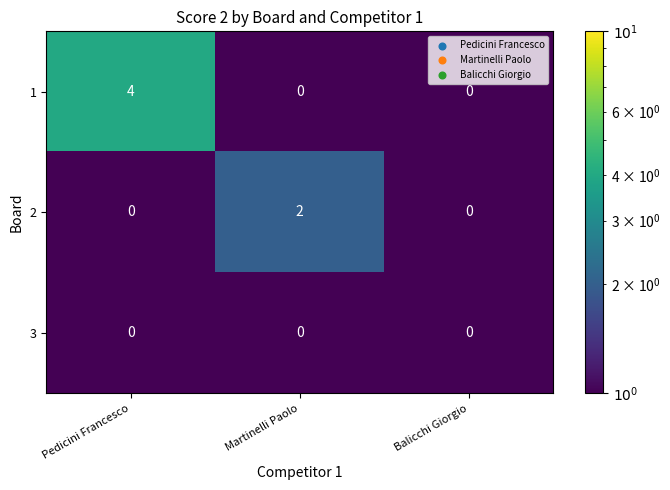

How many 1 values are between 0 and 4?

3